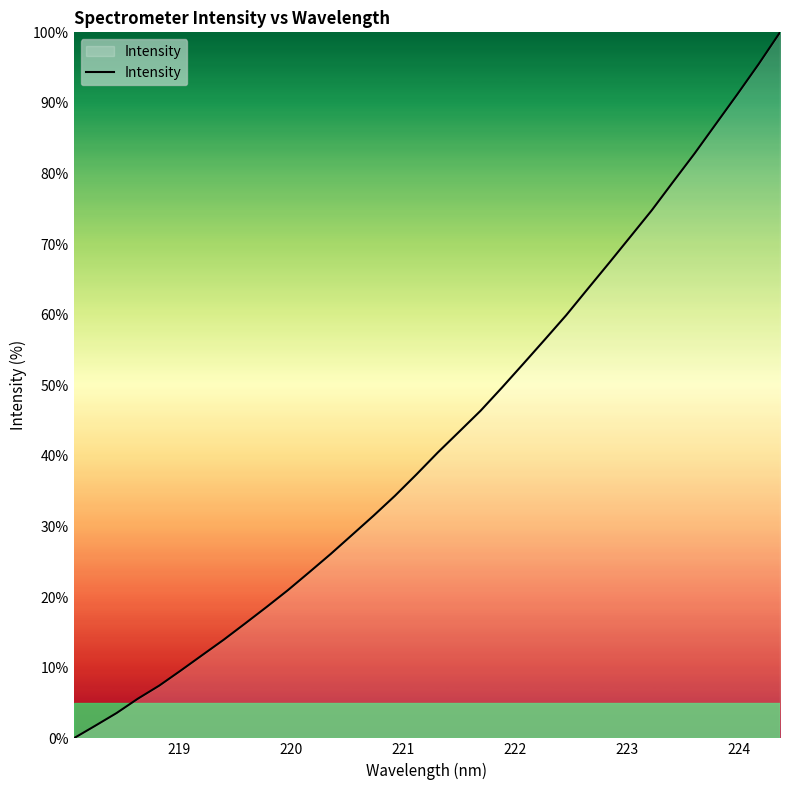

What is the difference between the maximum and minimum values?

100.0